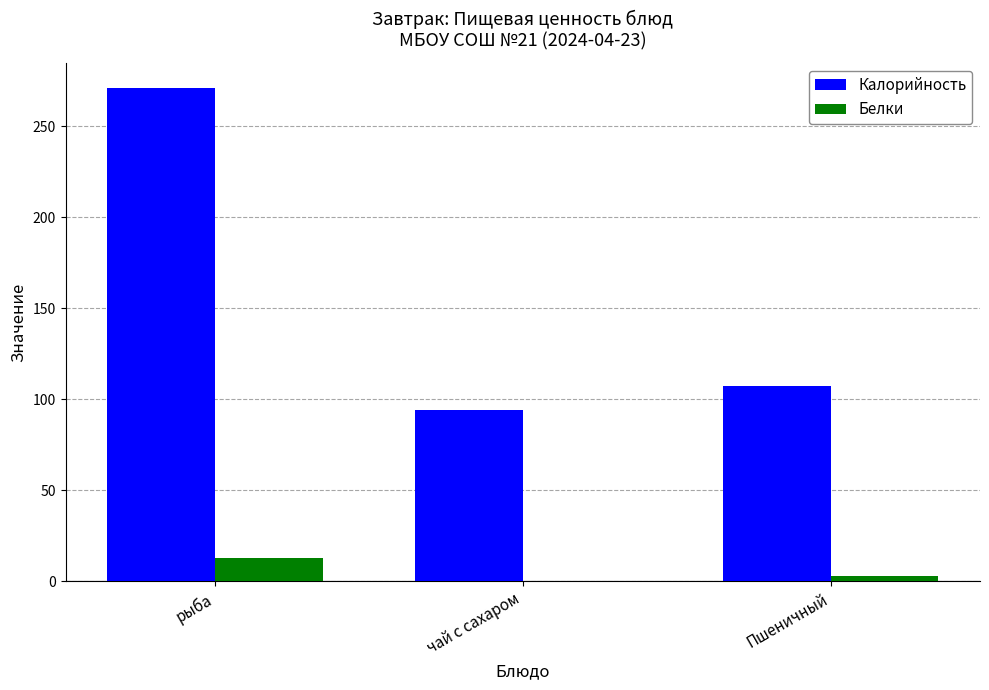

Where is Белки nearest to the value 6?

Пшеничный